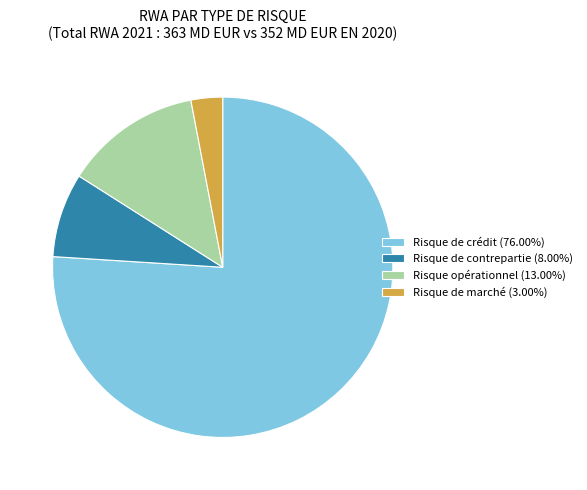

Does Risque opérationnel represent more than half of the total?

No